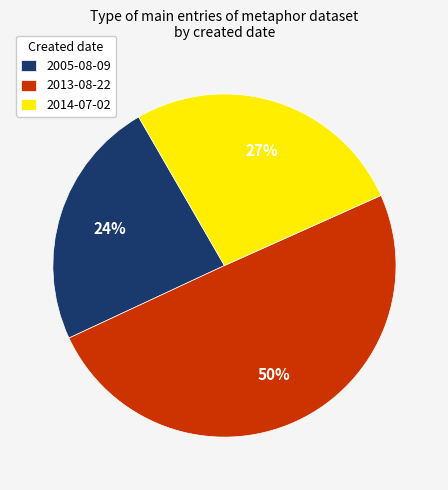

How many segments does this pie chart have?

3